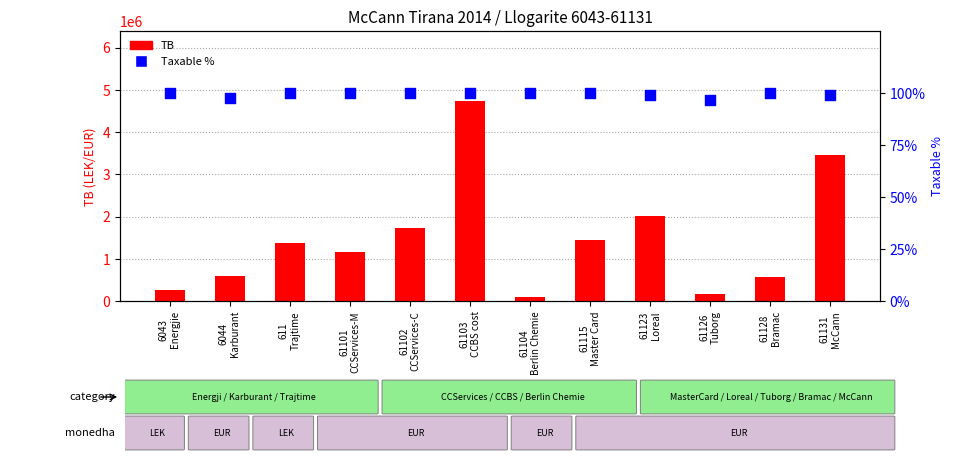

Which series contains the highest Y value?

TB